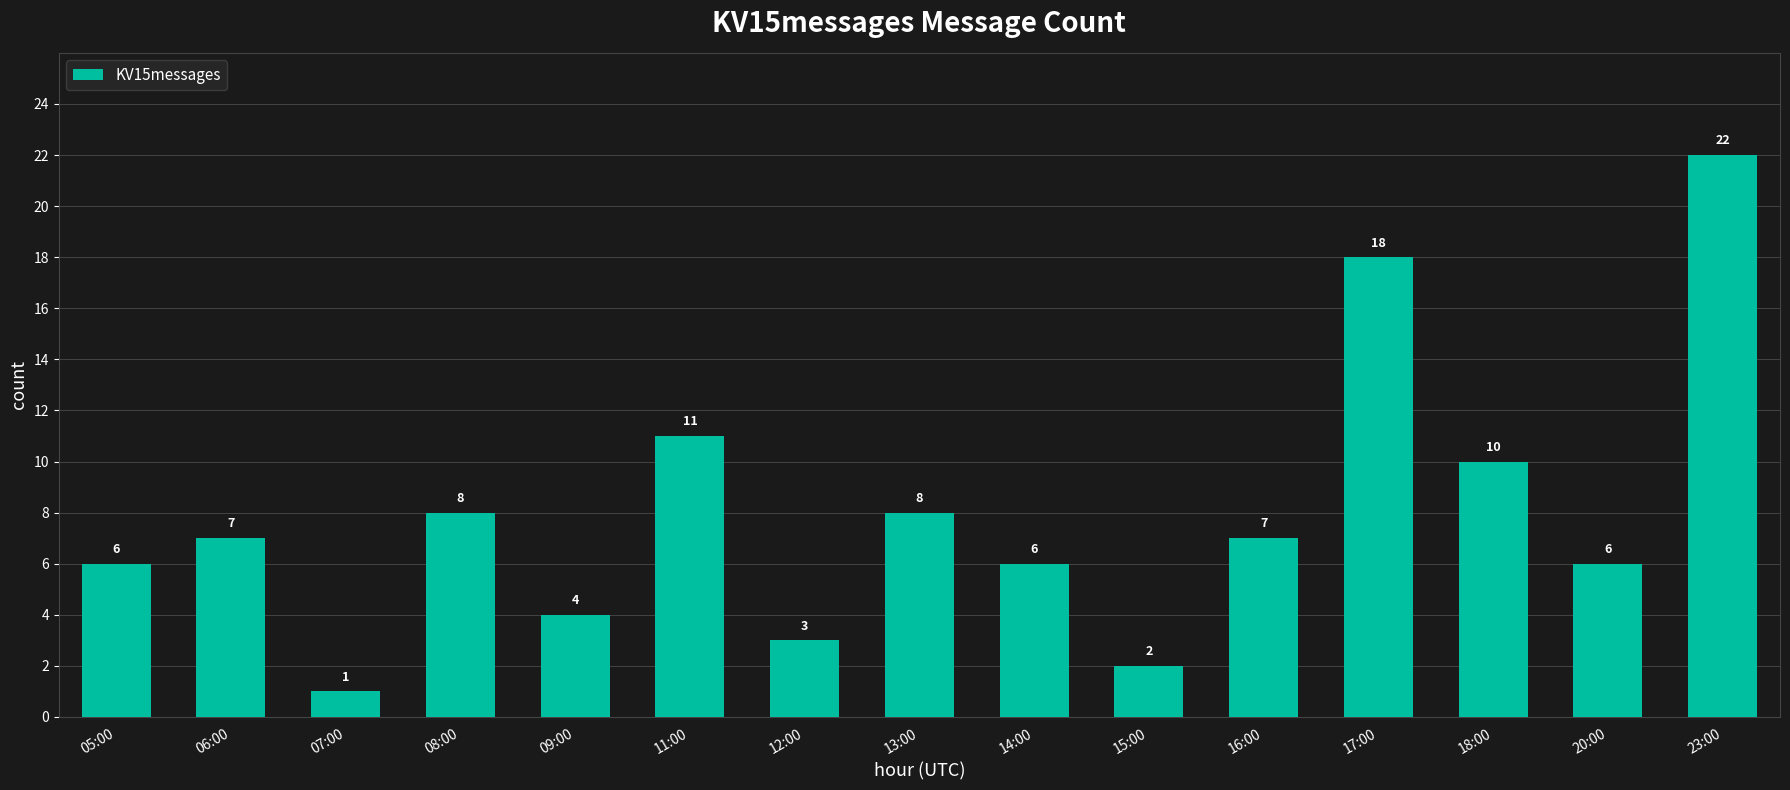

What is the approximate value at 05:00, to the nearest 5?

5